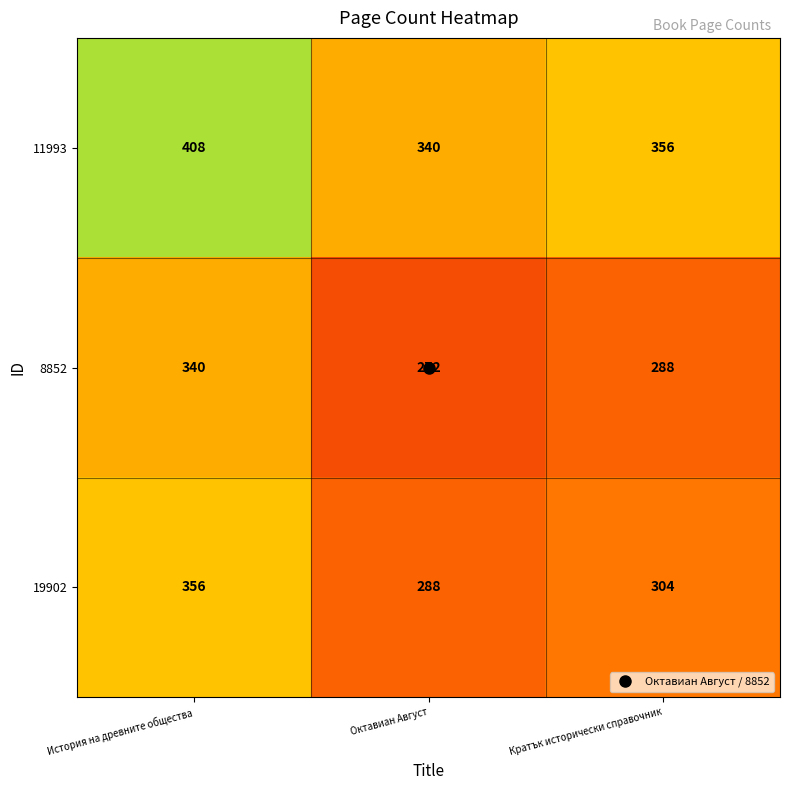

List the labels in order of 8852 value, smallest first.

Октавиан Август, Кратък исторически справочник, История на древните общества